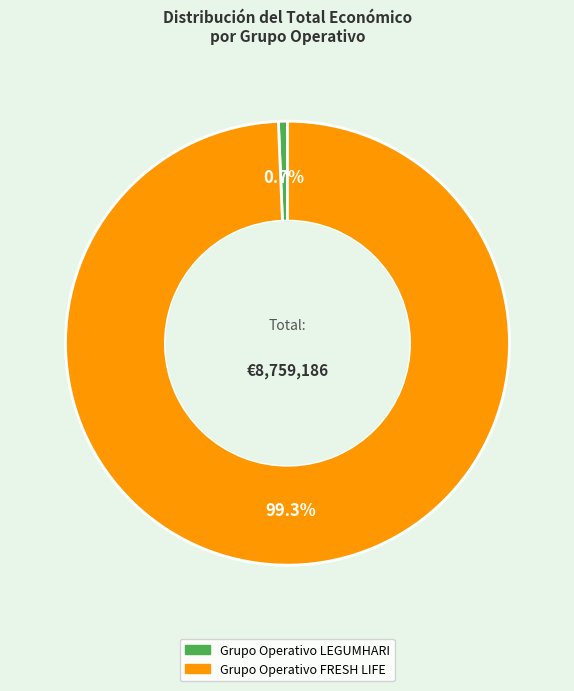

The Grupo Operativo LEGUMHARI slice represents 11% of the pie. True or false?

False